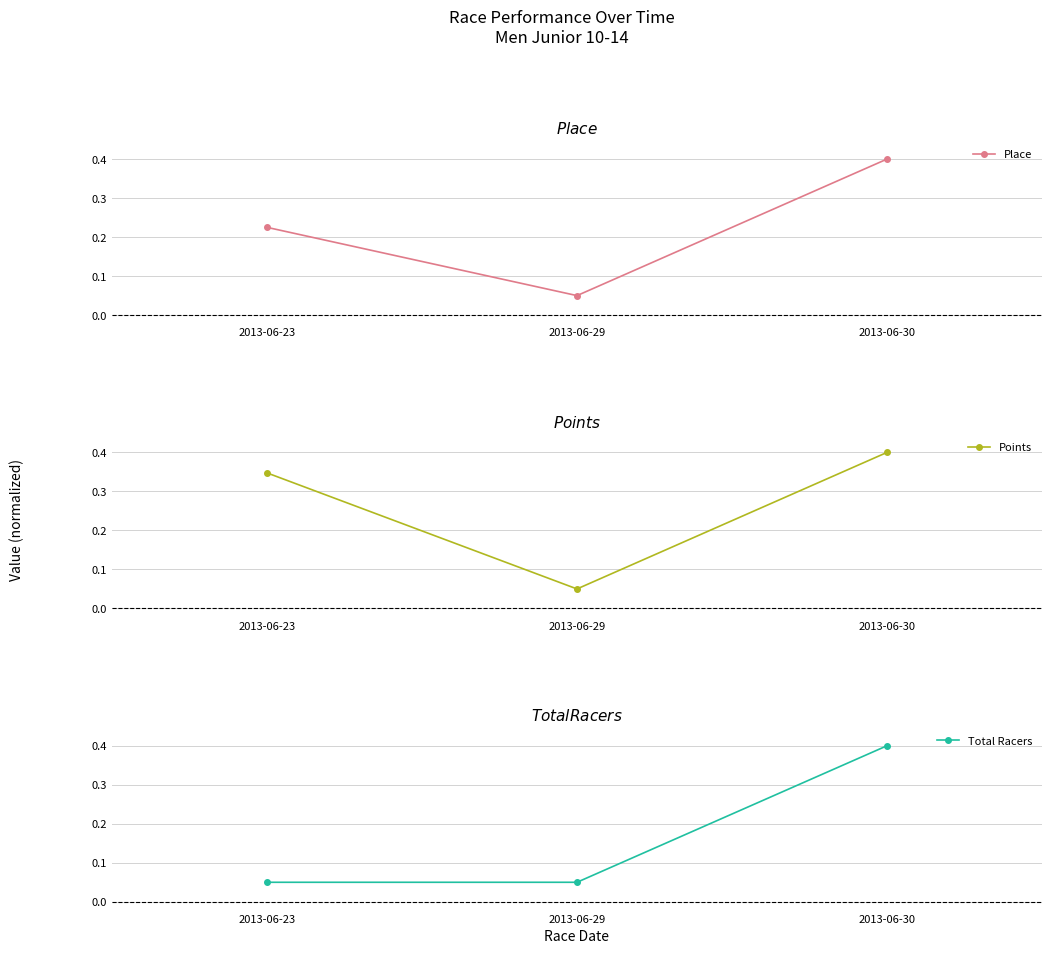

At which category is the sum across all series the highest?

2013-06-30